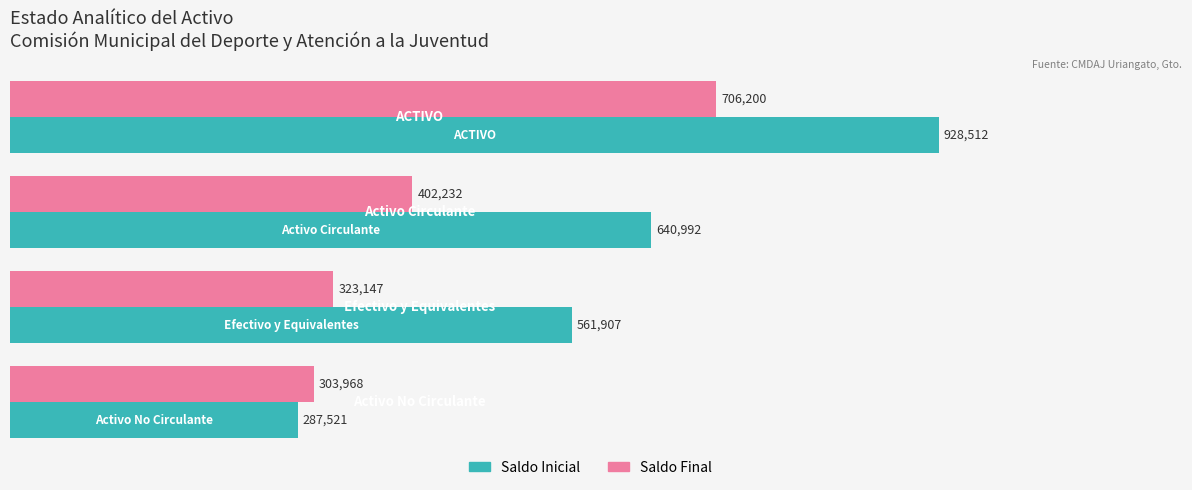

Rank the series by their maximum value, from highest to lowest.

Saldo Inicial, Saldo Final